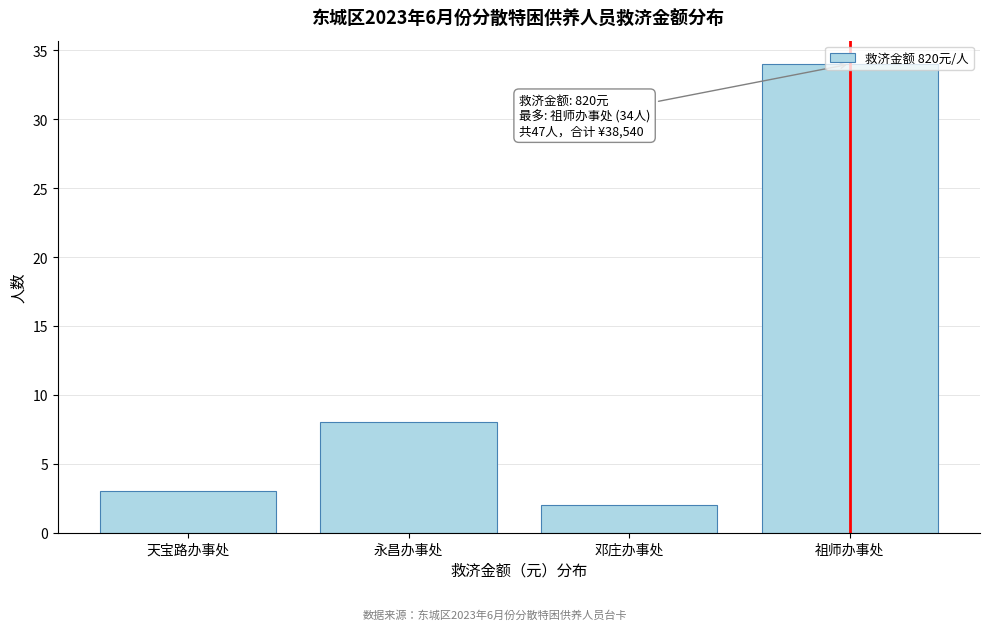

At which label is the value closest to 18?

永昌办事处